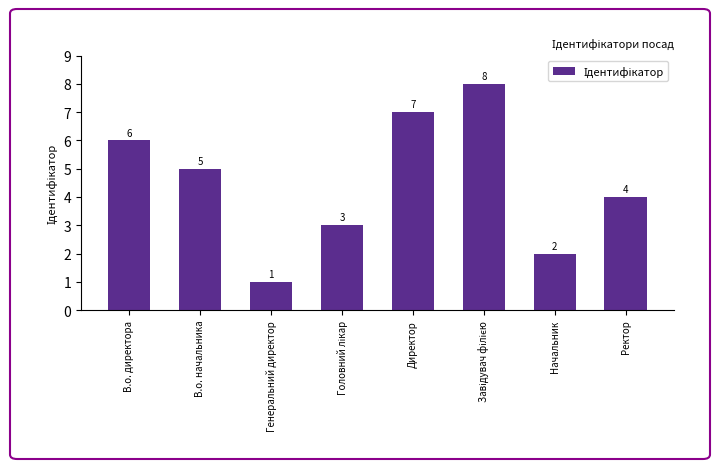

Is it true that the value at В.о. директора is 1?

False